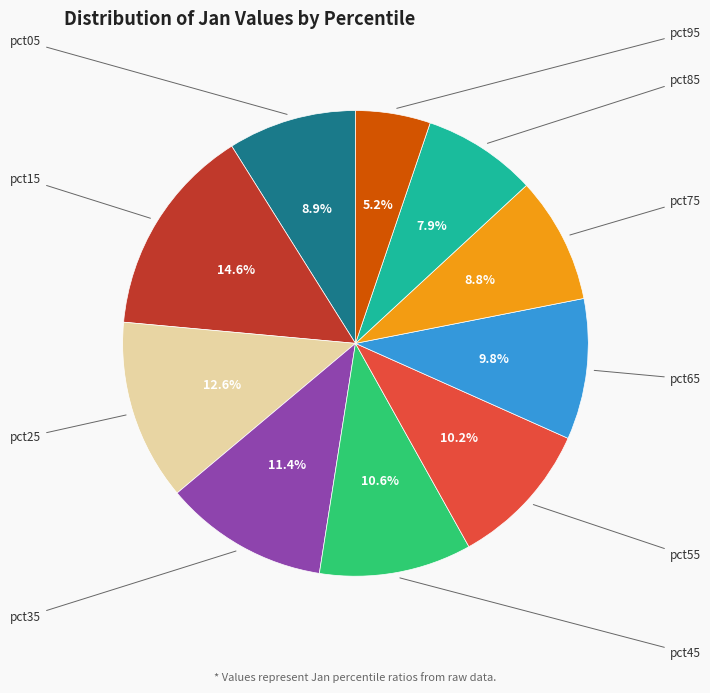

What portion of the pie excludes pct45?

89.4%